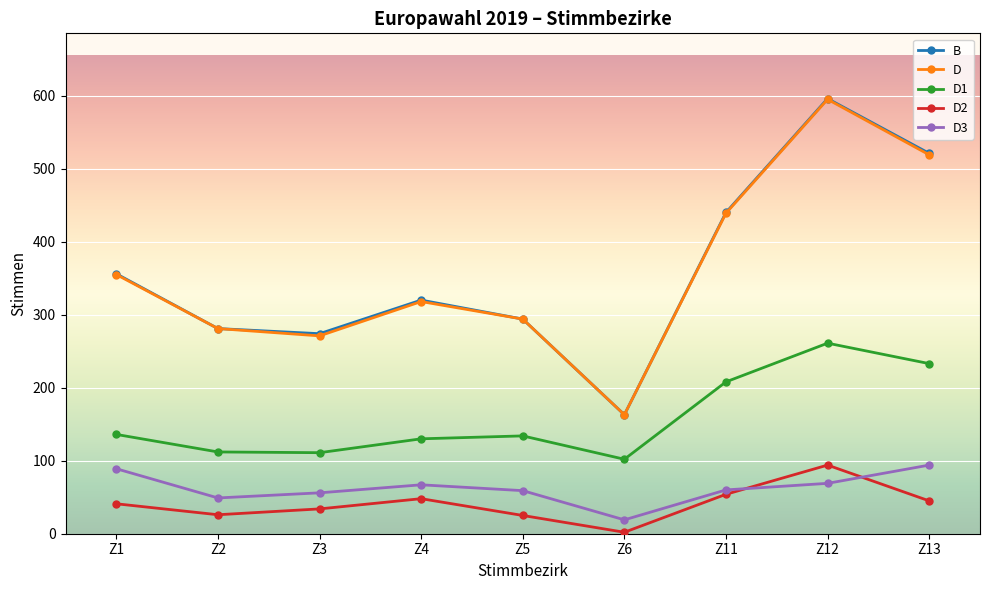

What is the value of the D1 point at the 2nd from the left?

112